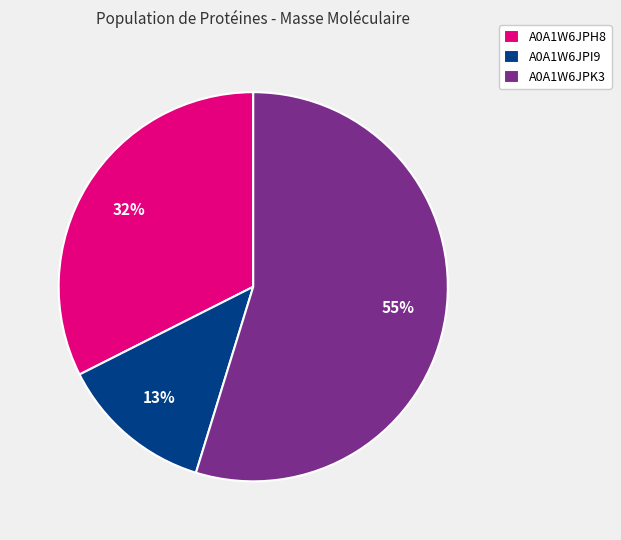

To the nearest percent, what is the average slice percentage?

33%